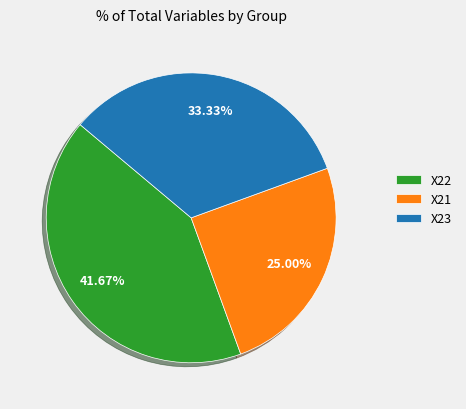

Which slice is the smallest?

X21